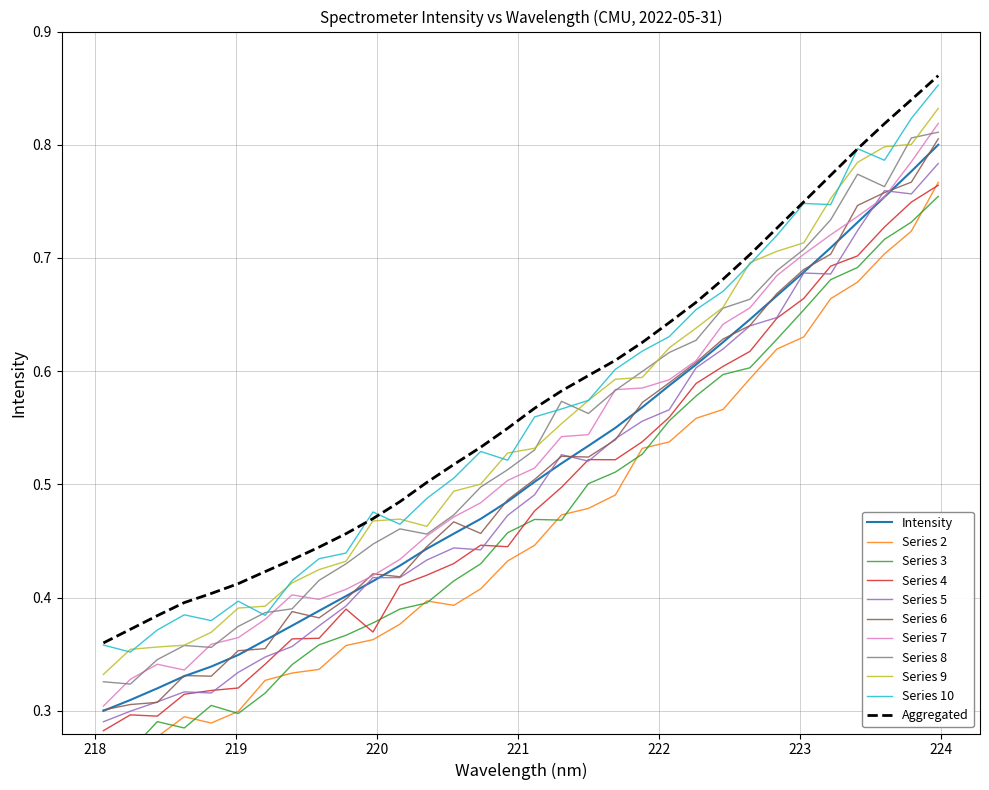

Which has a higher value, 221.1174 or 220.3533?

221.1174